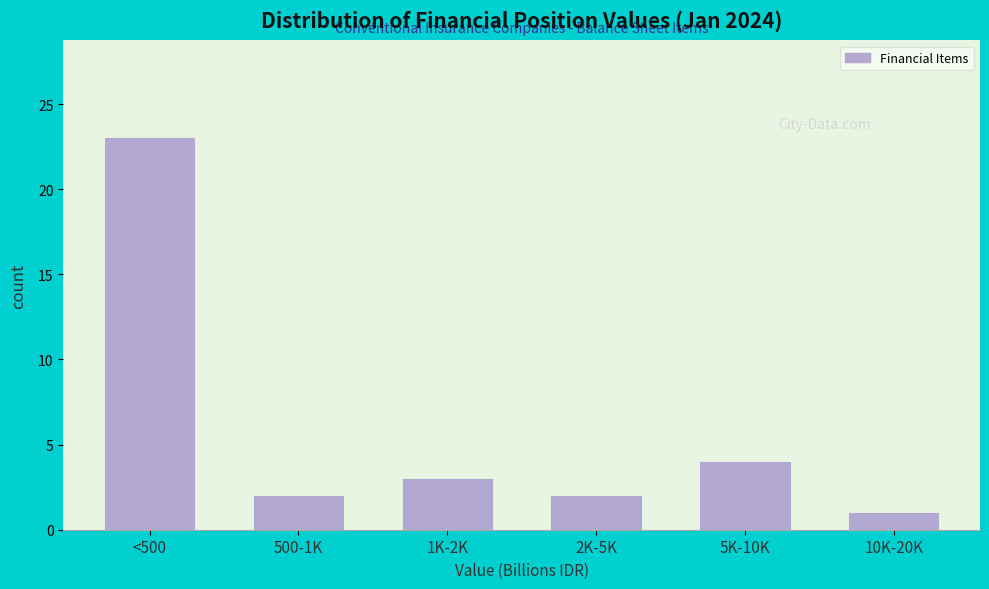

Reading left to right, list all the values displayed in this chart.

<500=23	500-1K=2	1K-2K=3	2K-5K=2	5K-10K=4	10K-20K=1